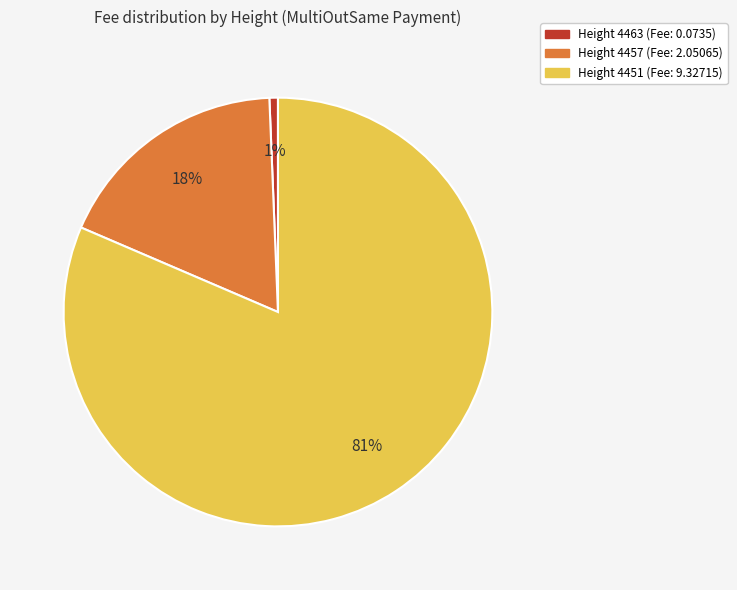

To the nearest percent, what is the average slice percentage?

33%